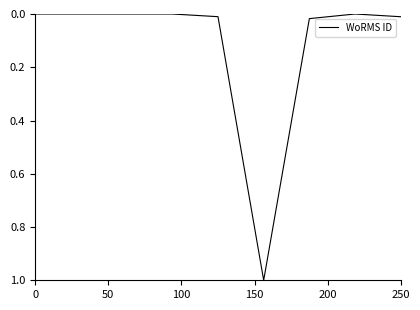

What is the maximum value shown in the chart?

1.0